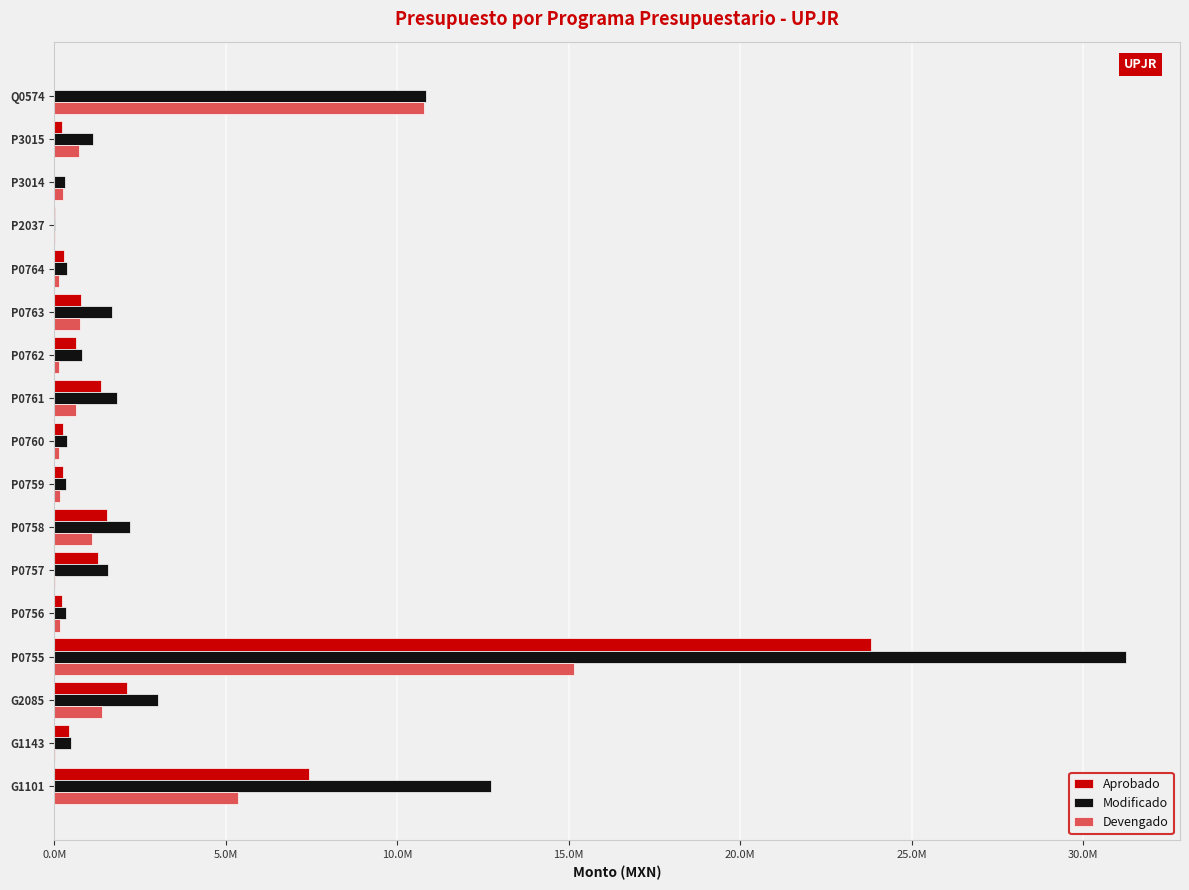

What are all the series names shown in the legend?

Aprobado, Modificado, Devengado